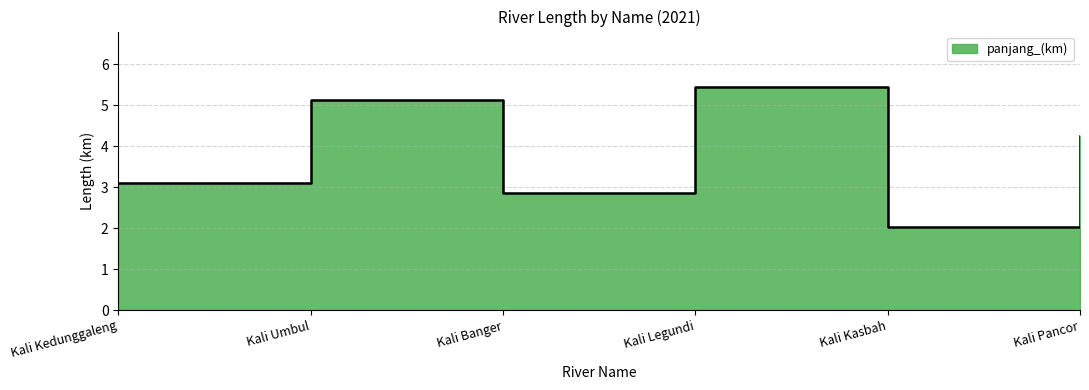

True or false: the data shows 5.0 at Kali Kedunggaleng.

False